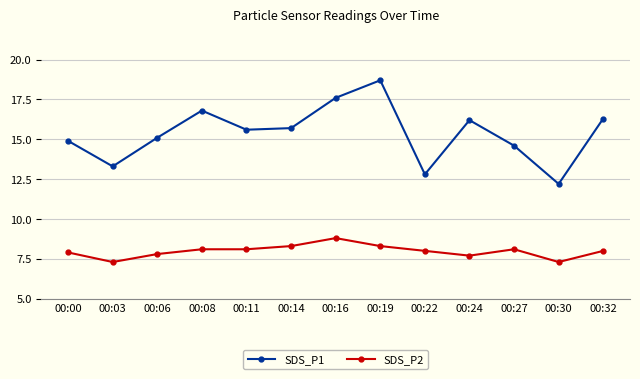

How many distinct data groups are displayed?

2